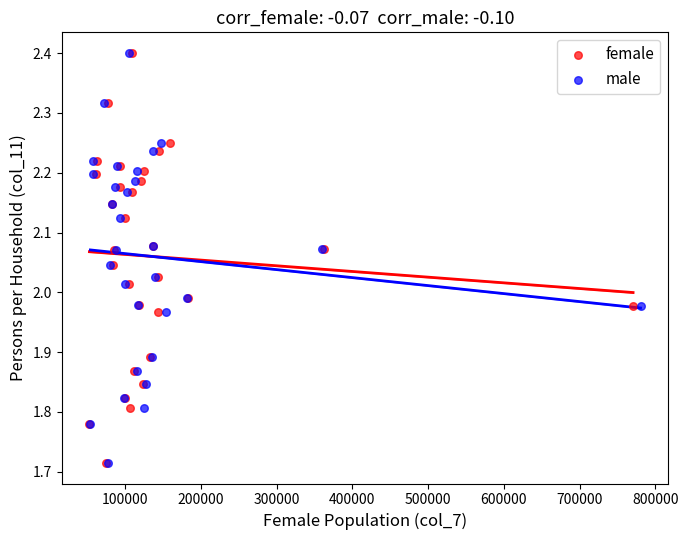

What are all the series names shown in the legend?

female, male